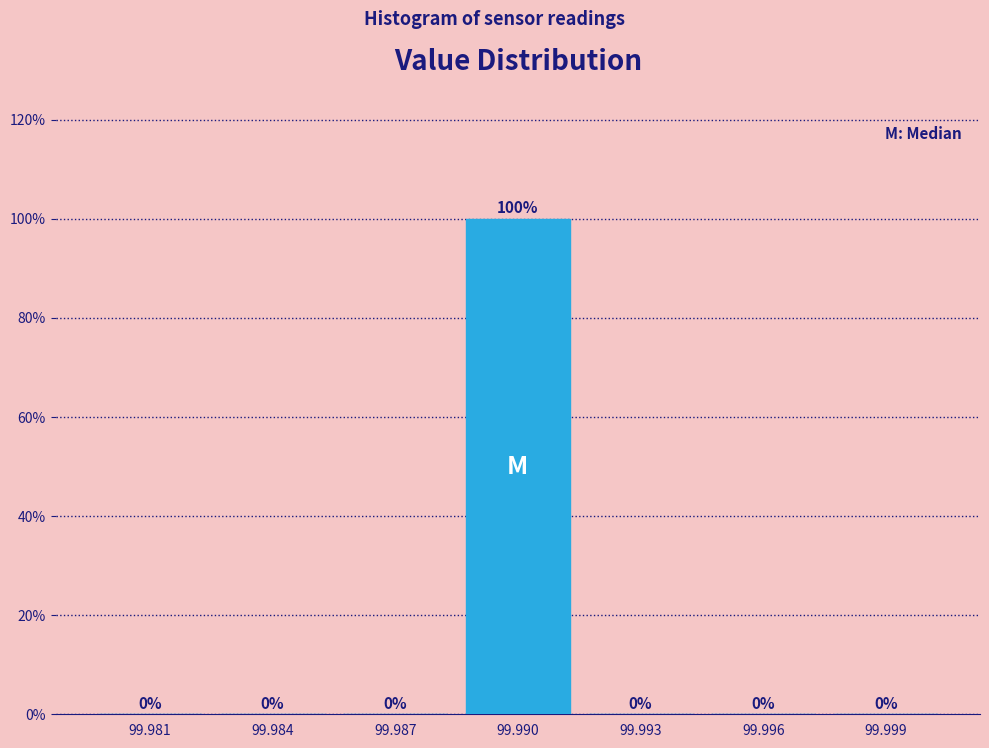

Reading left to right, what are all the values shown in this chart?

99.981=0	99.984=0	99.987=0	99.990=100	99.993=0	99.996=0	99.999=0